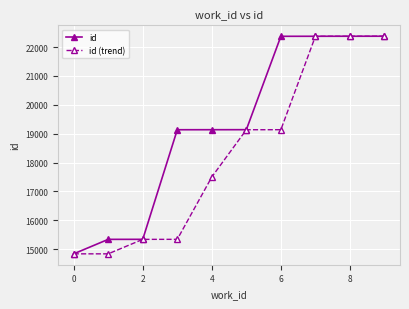

What is the value of the id point at the 2nd from the left?

15337